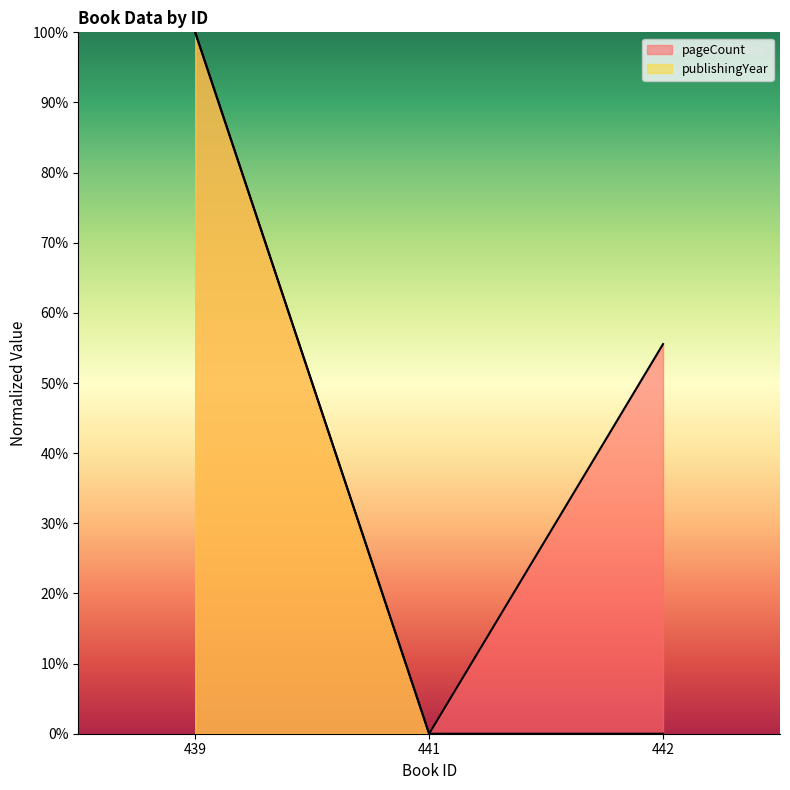

Which series has the largest range (max minus min)?

pageCount line